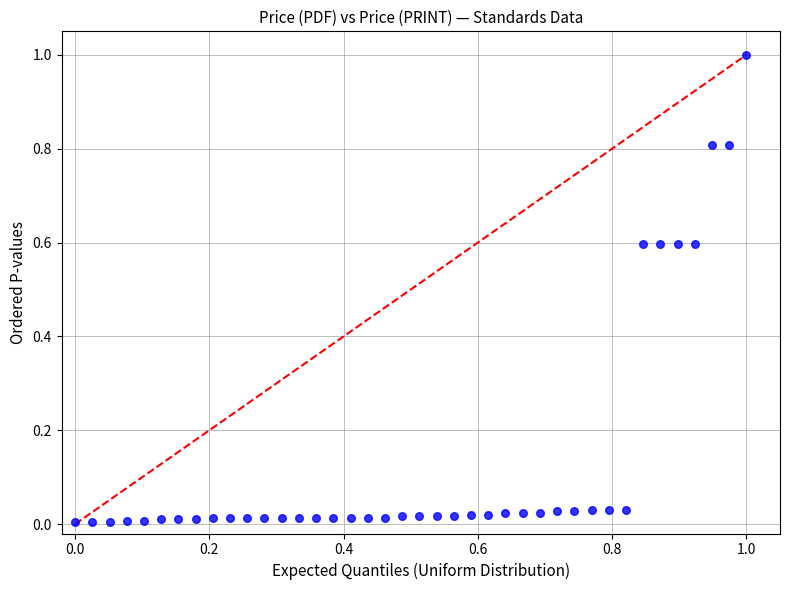

What is the range of X values (max minus min)?

1.0